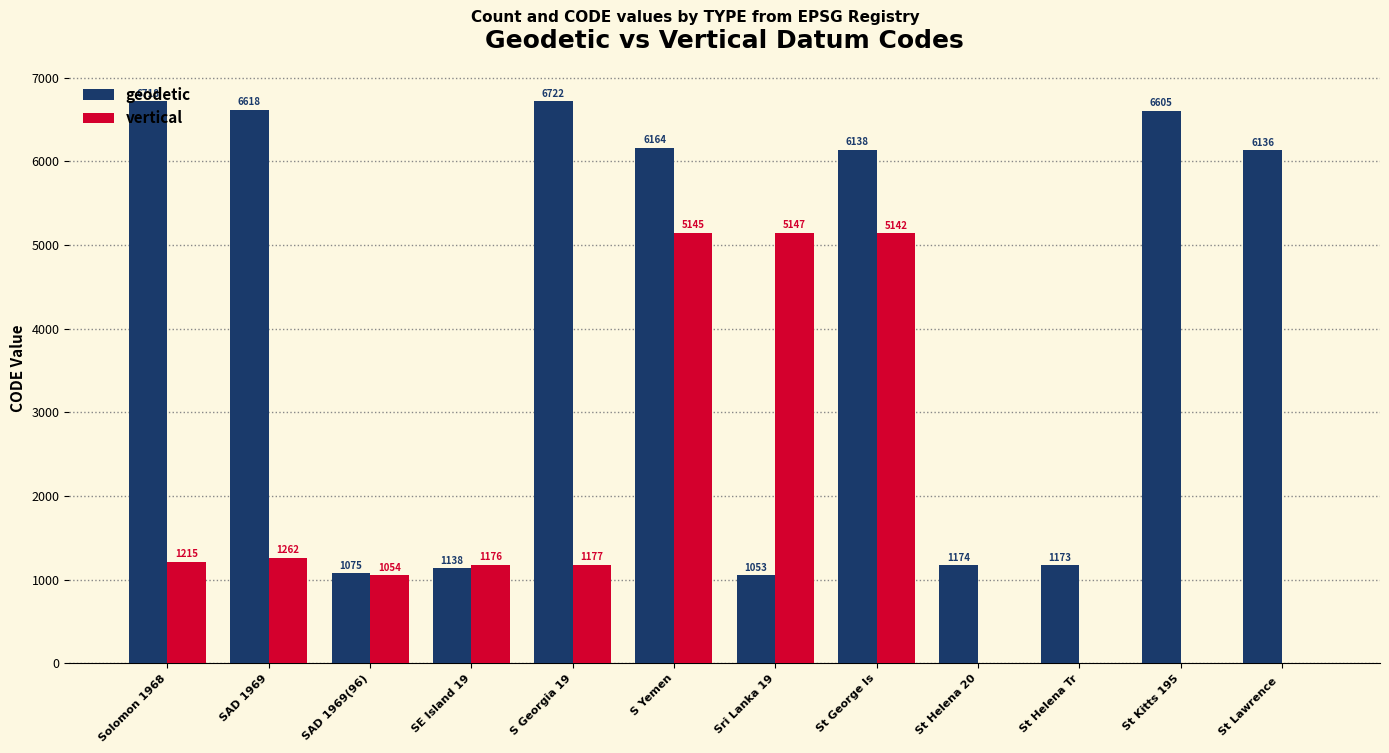

How many categories are shown in the chart?

12